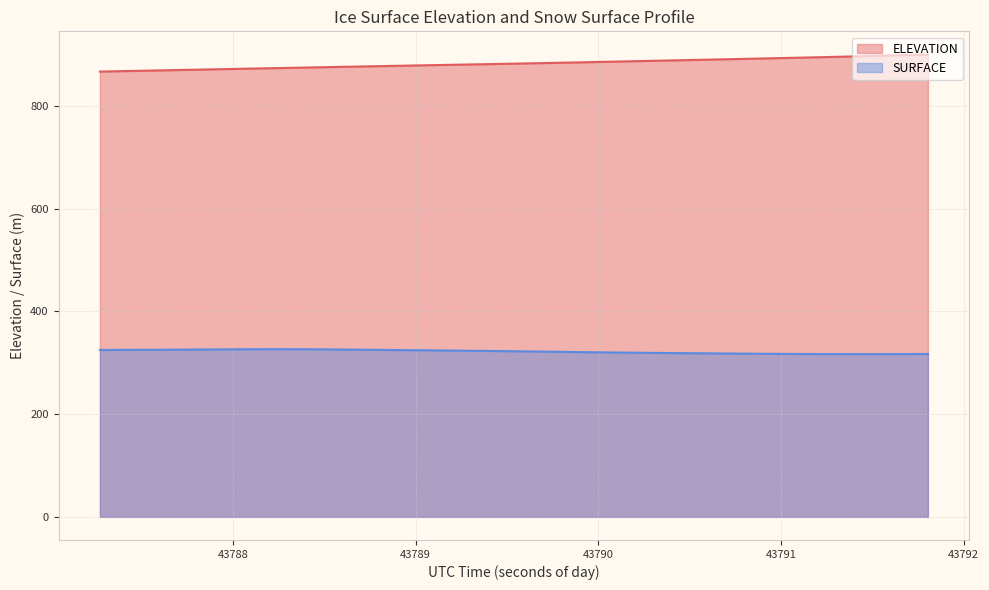

In SURFACE, how many points are higher than both neighbors (excluding endpoints)?

1